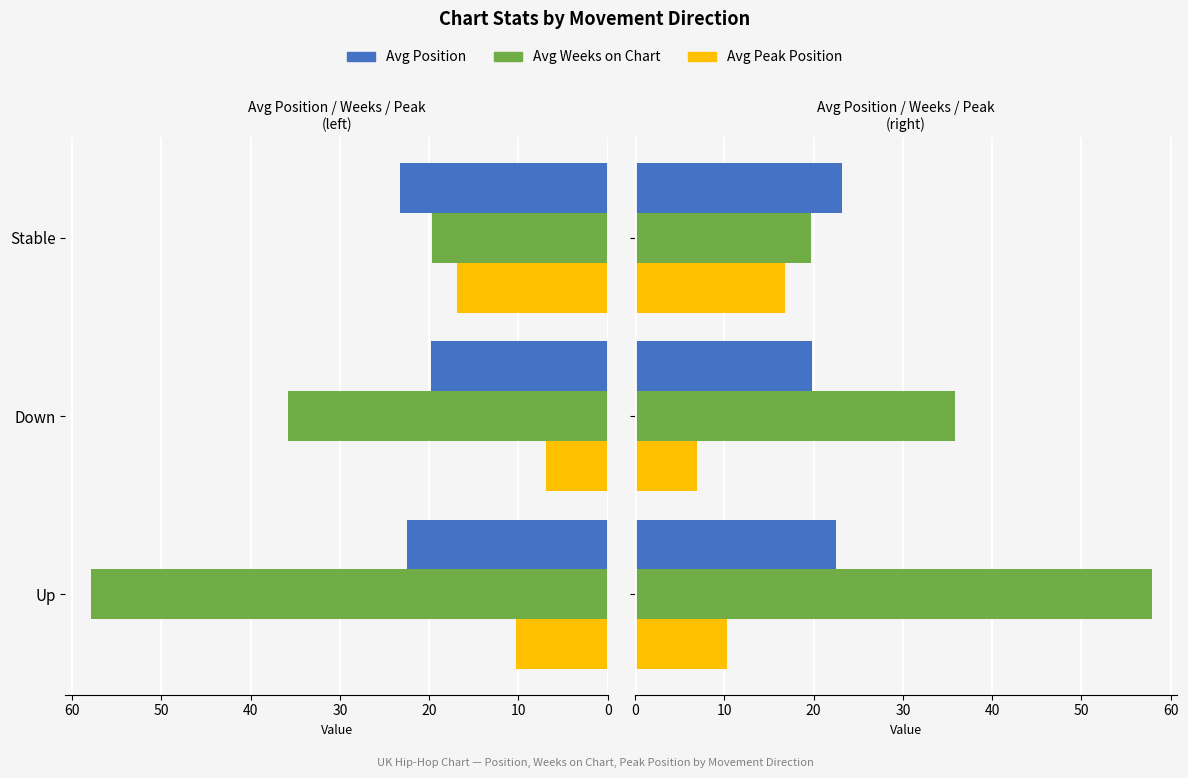

What is the greatest value displayed?

57.8